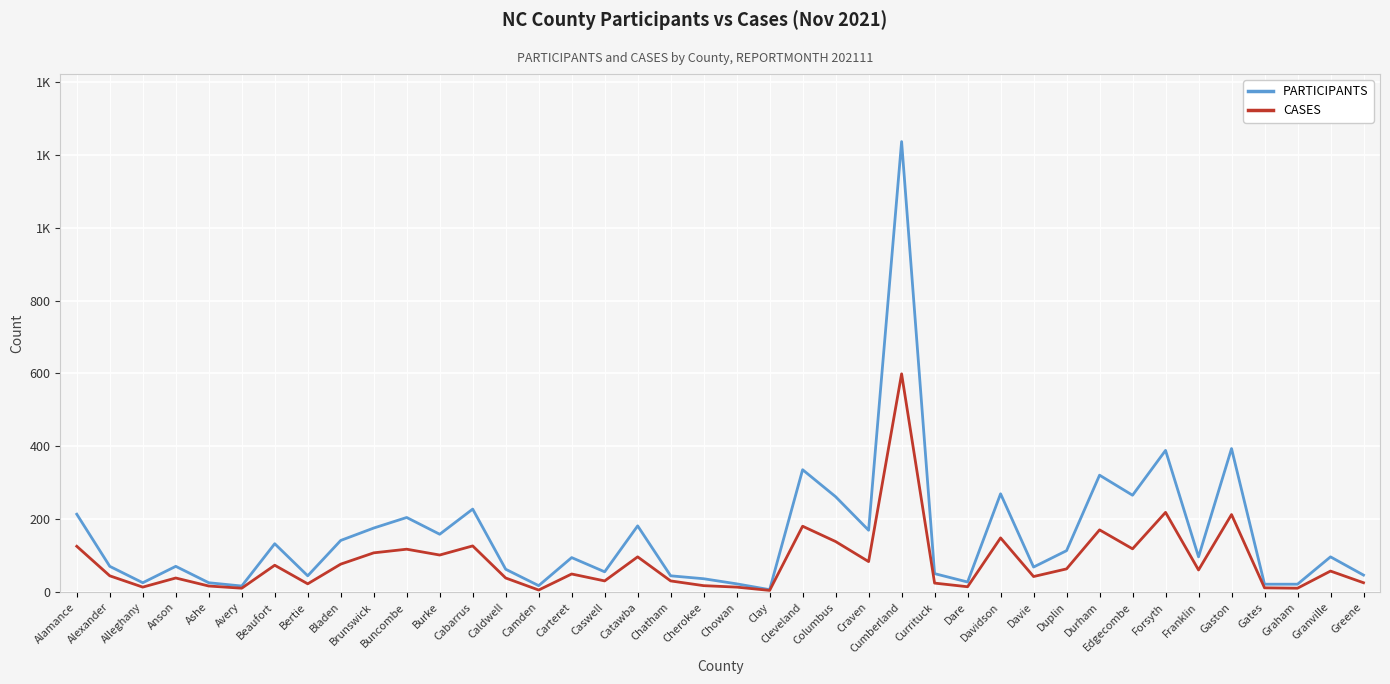

What are all the series names shown in the legend?

PARTICIPANTS, CASES